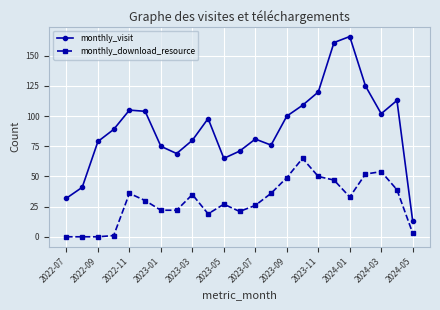

Which series has the widest spread of values?

monthly_visit